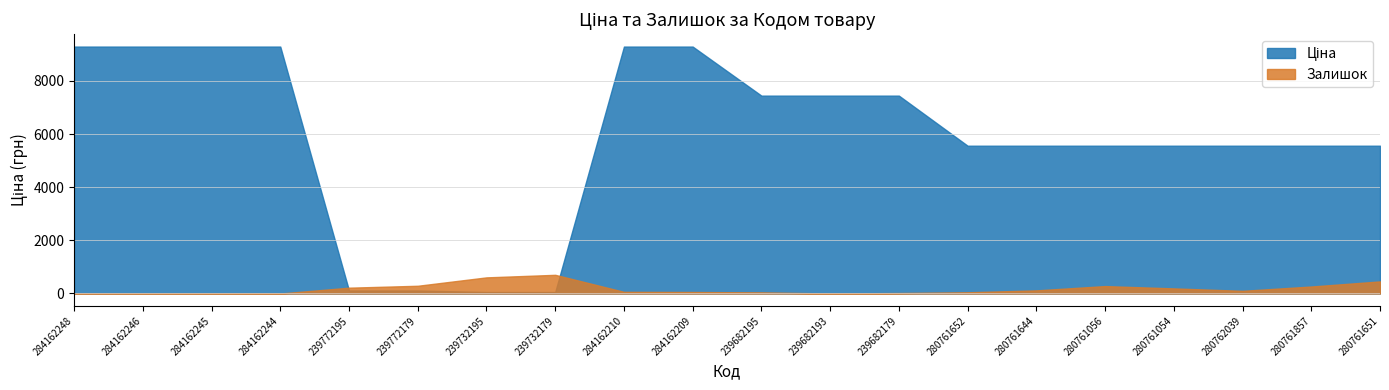

List the series in order of their peak value, lowest first.

Залишок, Ціна